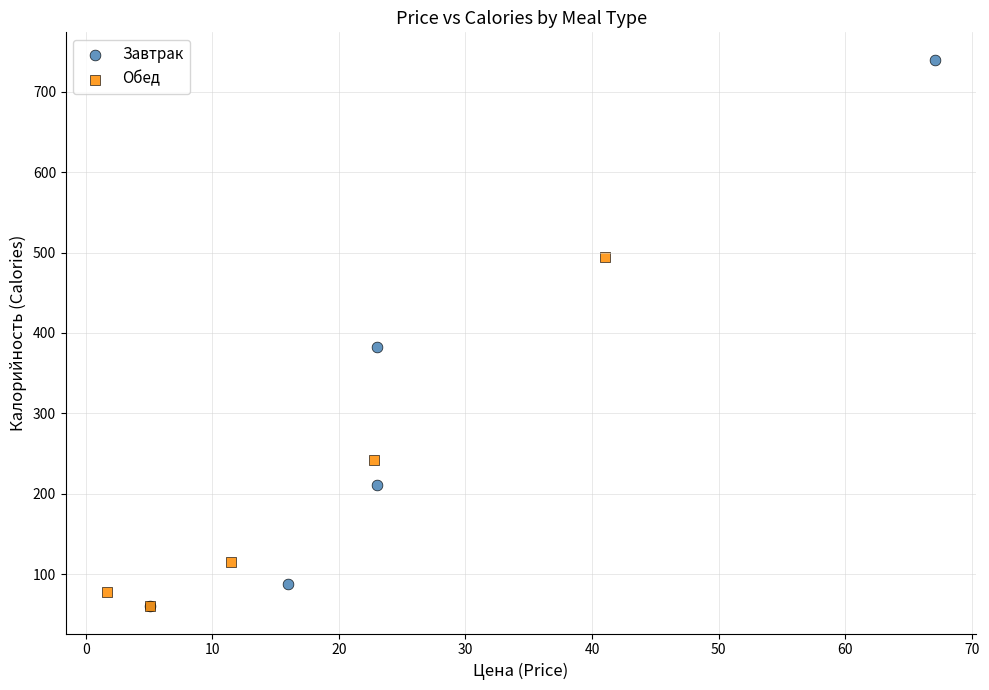

Which series has the largest Y range (max minus min)?

Завтрак